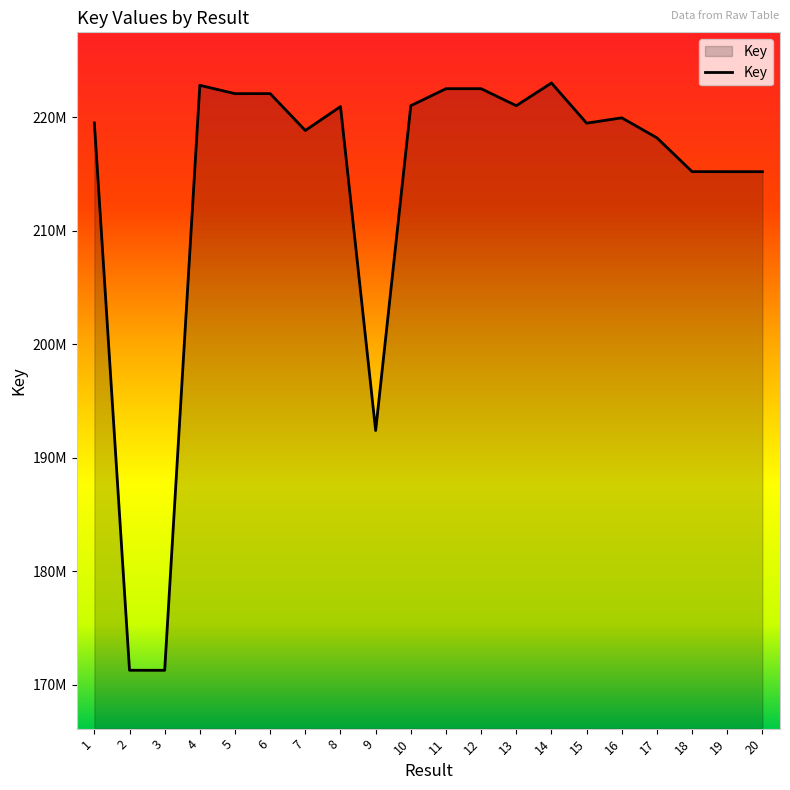

How many points are higher than both their immediate neighbors (excluding endpoints)?

6